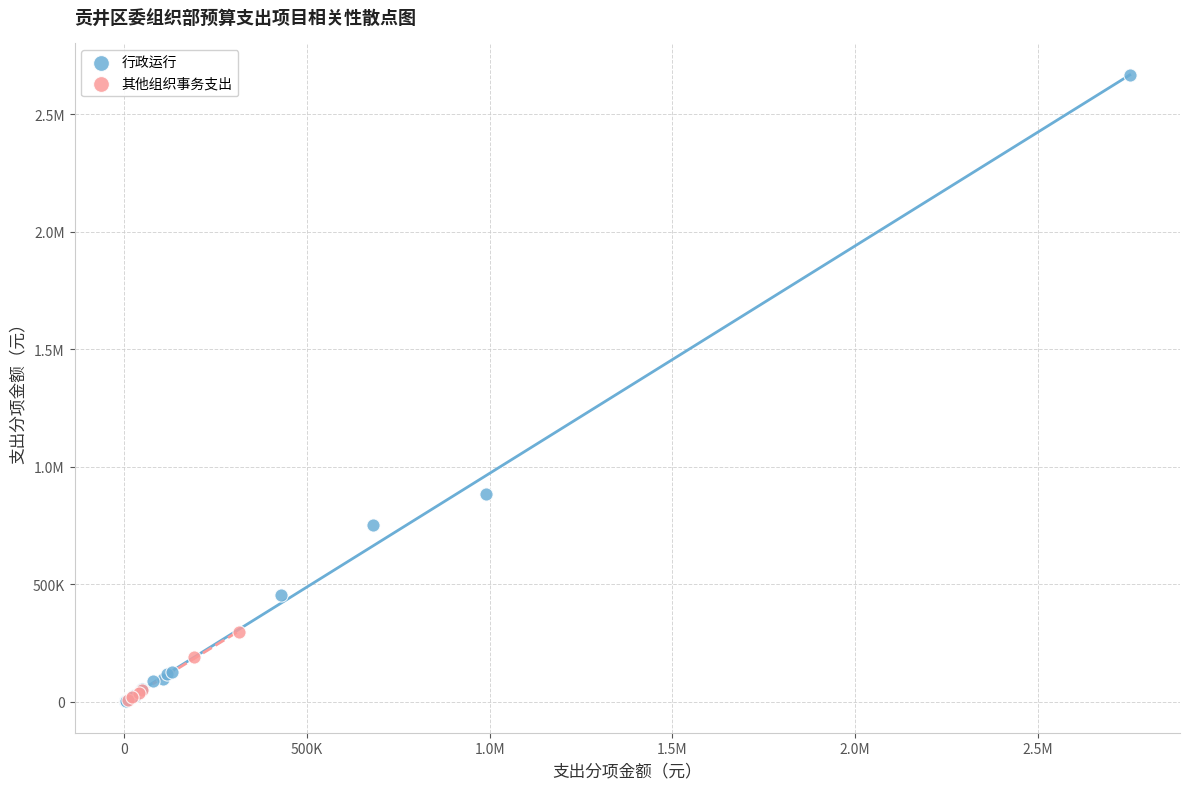

What are all the series names shown in the legend?

行政运行, 其他组织事务支出